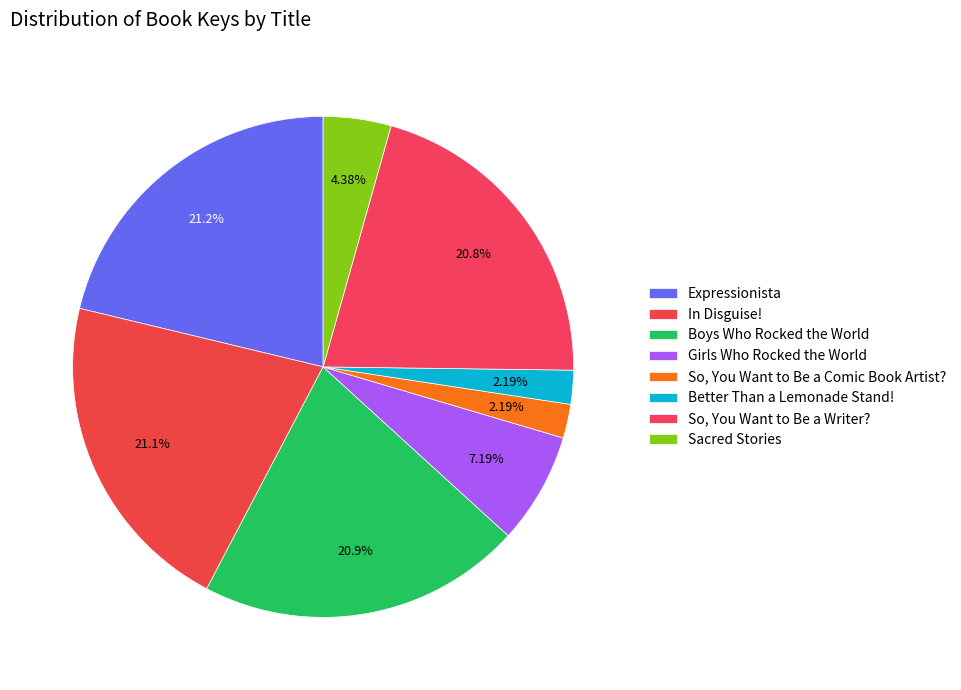

The So, You Want to Be a Comic Book Artist? slice represents 2% of the pie. True or false?

True